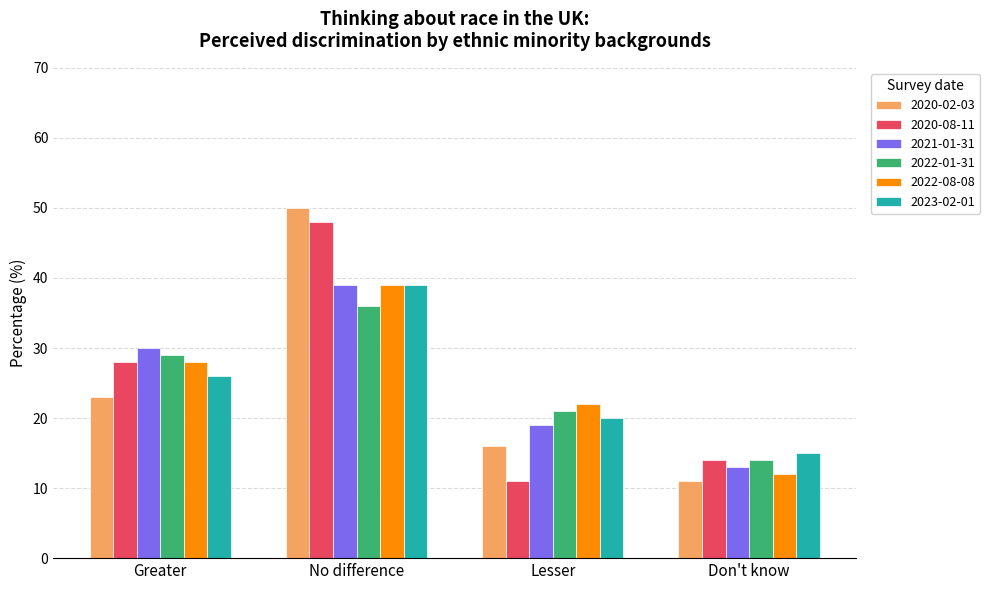

Reading left to right, extract all data points from this chart.

2020-02-03: Greater=23.0	No difference=50.0	Lesser=16.0	Don't know=11.0
2020-08-11: Greater=28.0	No difference=48.0	Lesser=11.0	Don't know=14.0
2021-01-31: Greater=30.0	No difference=39.0	Lesser=19.0	Don't know=13.0
2022-01-31: Greater=29.0	No difference=36.0	Lesser=21.0	Don't know=14.0
2022-08-08: Greater=28.0	No difference=39.0	Lesser=22.0	Don't know=12.0
2023-02-01: Greater=26.0	No difference=39.0	Lesser=20.0	Don't know=15.0